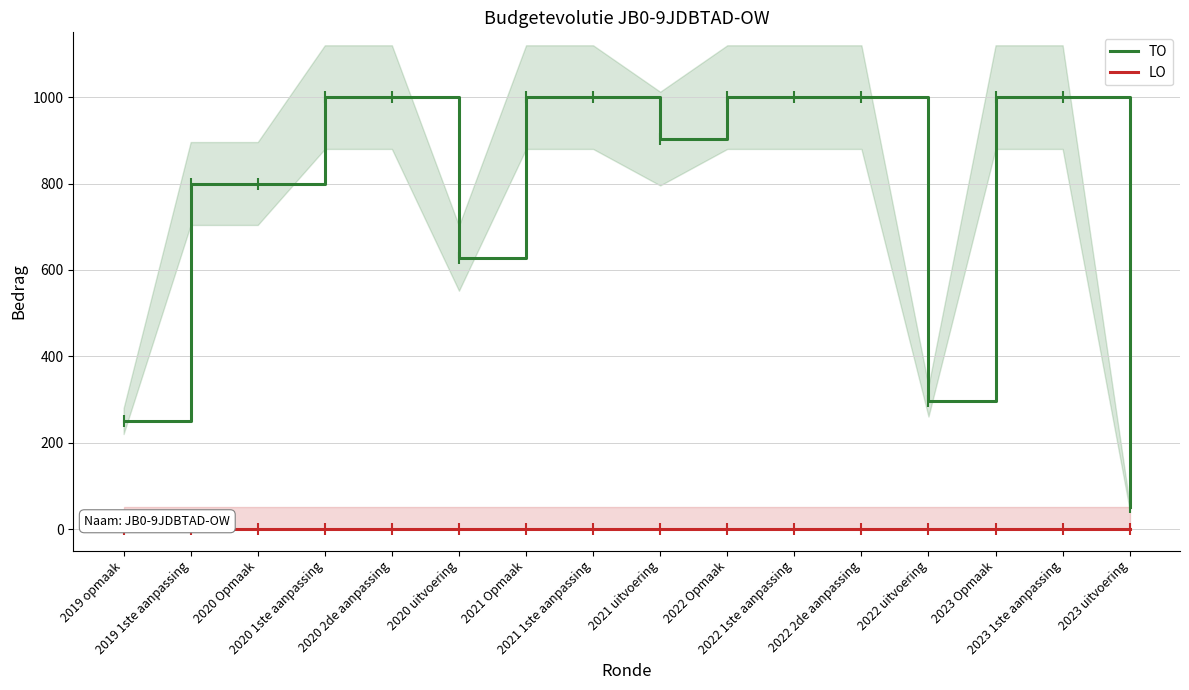

What is the difference between the maximum and minimum values in the TO series?

949